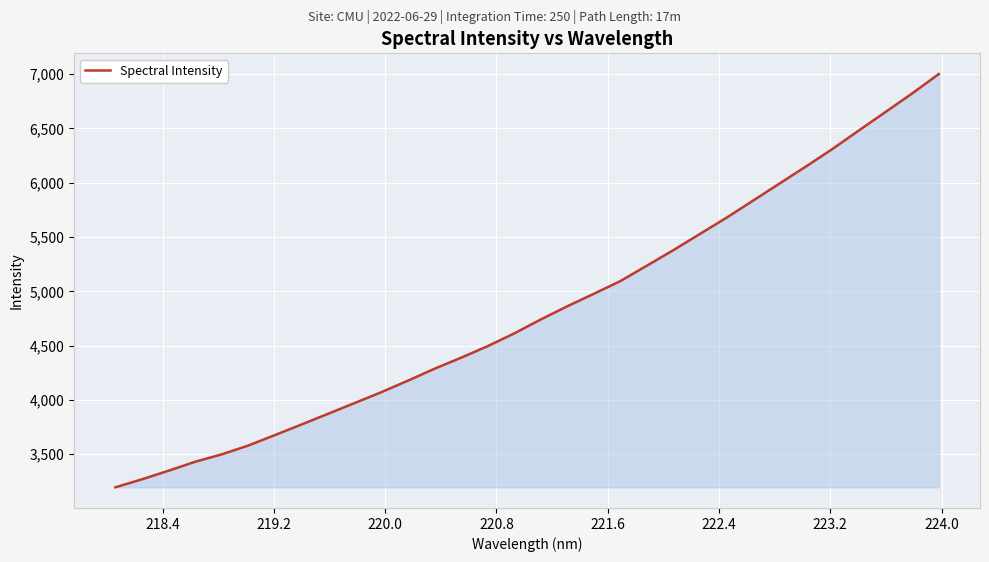

What is the minimum value shown in the chart?

3194.9